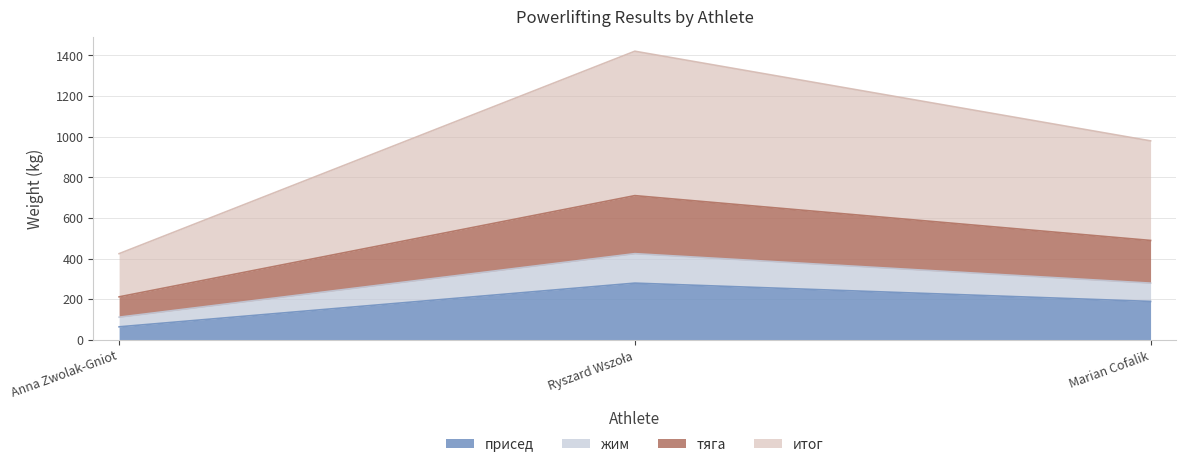

At Ryszard Wszoła, list the series in order from largest to smallest.

итог, тяга, жим, присед